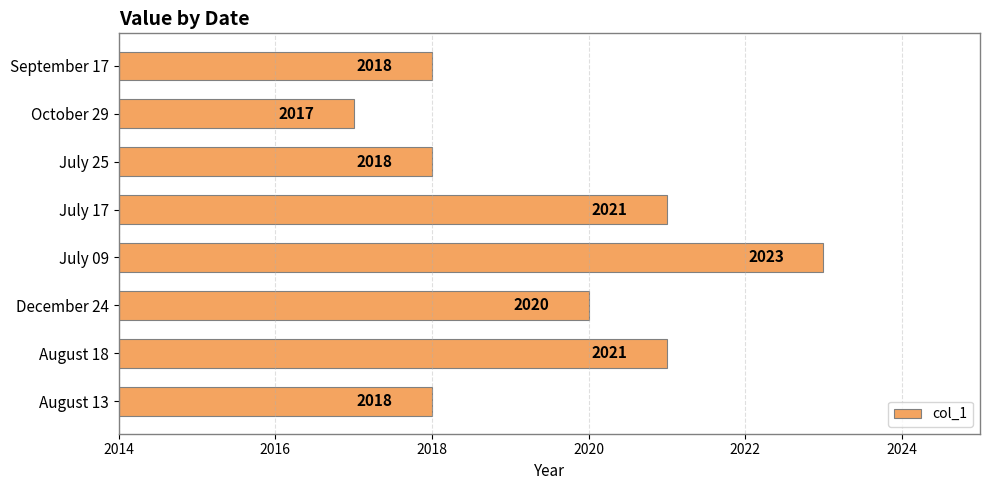

What is the change in value from December 24 to July 09?

+3